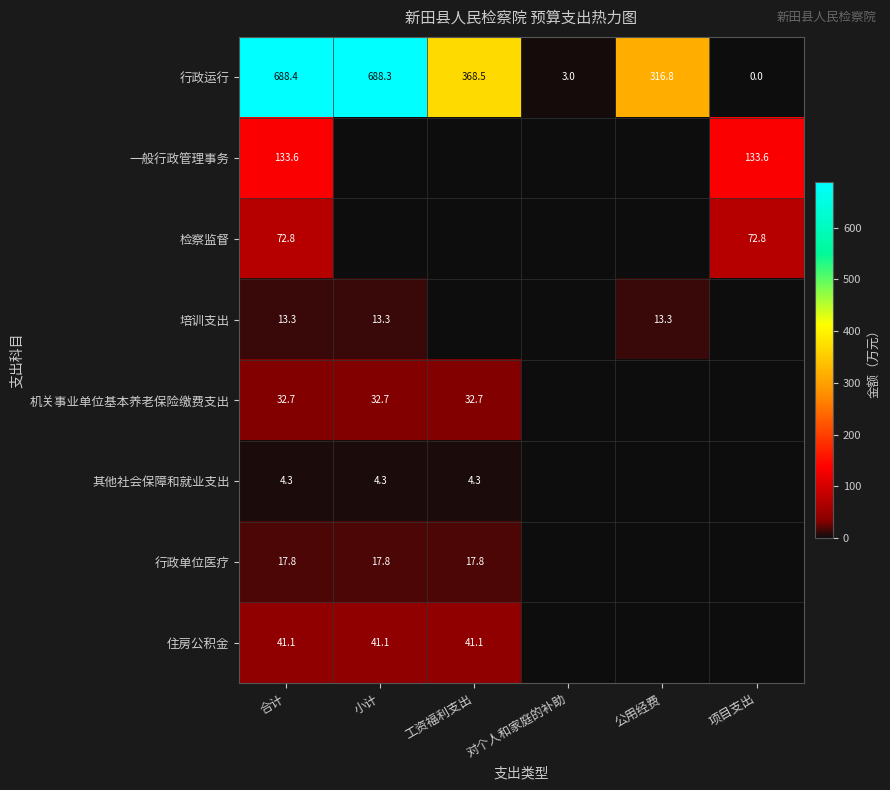

Is it true that 其他社会保障和就业支出 equals 2.2 at 工资福利支出?

False